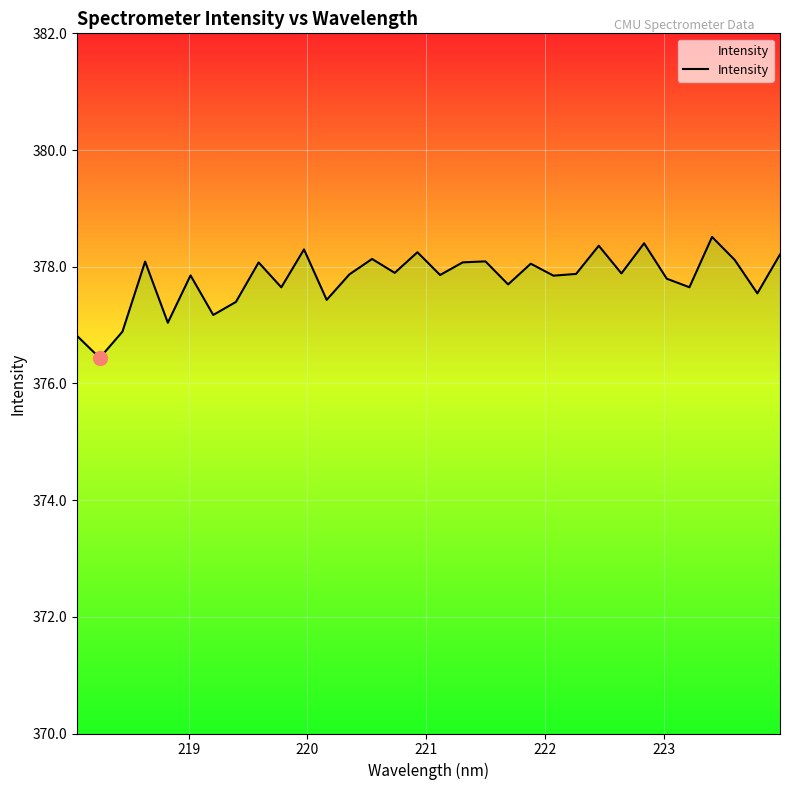

What is the maximum value shown in the chart?

378.5